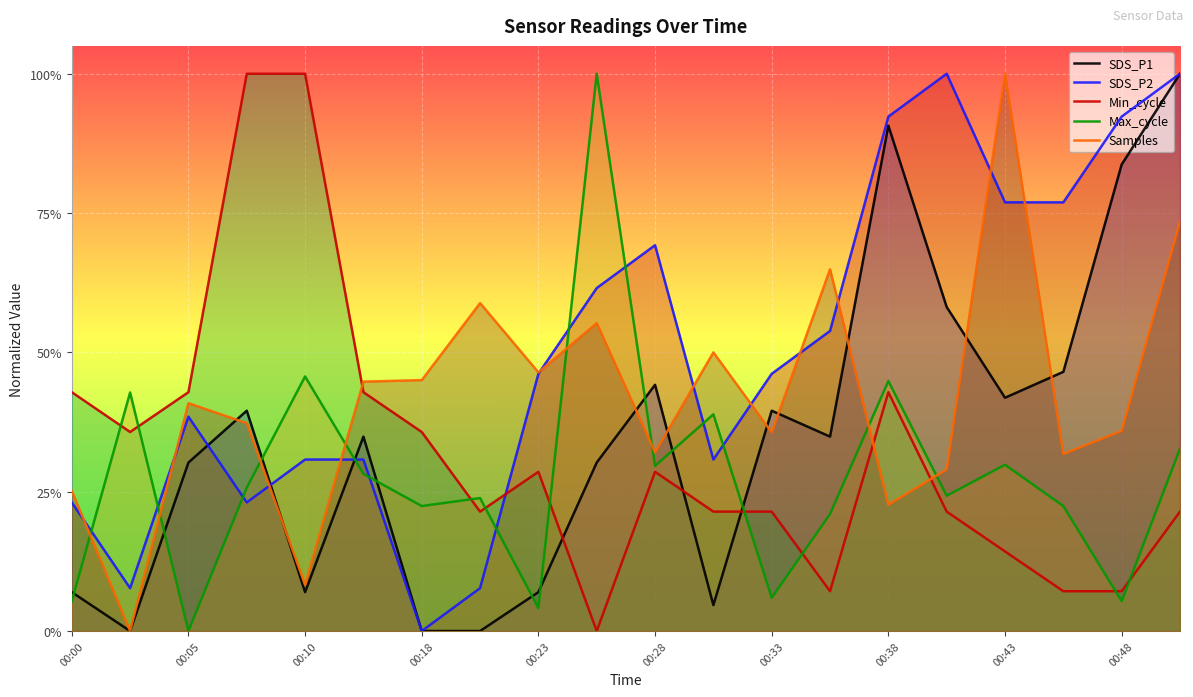

At which label does Samples reach its peak?

00:43